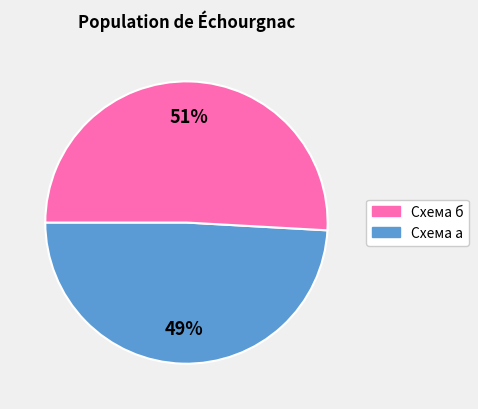

Does any single category account for the majority?

Yes